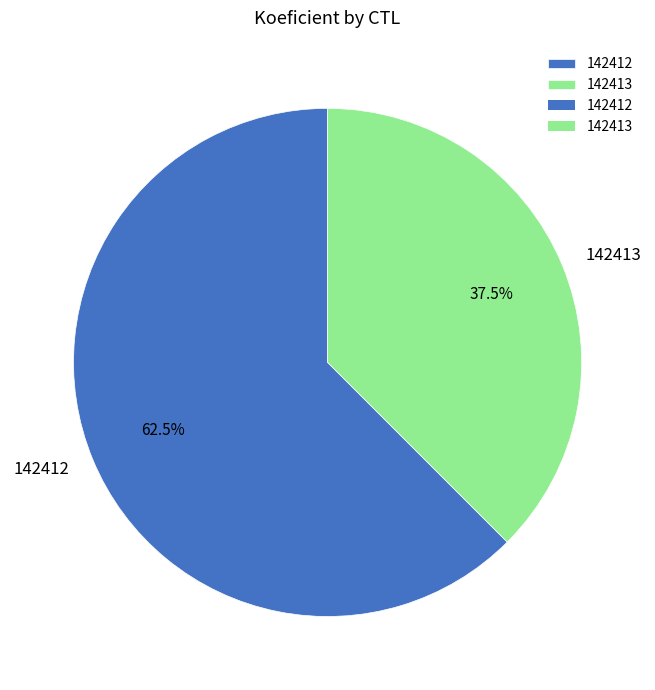

To the nearest percent, what is the average slice percentage?

50%